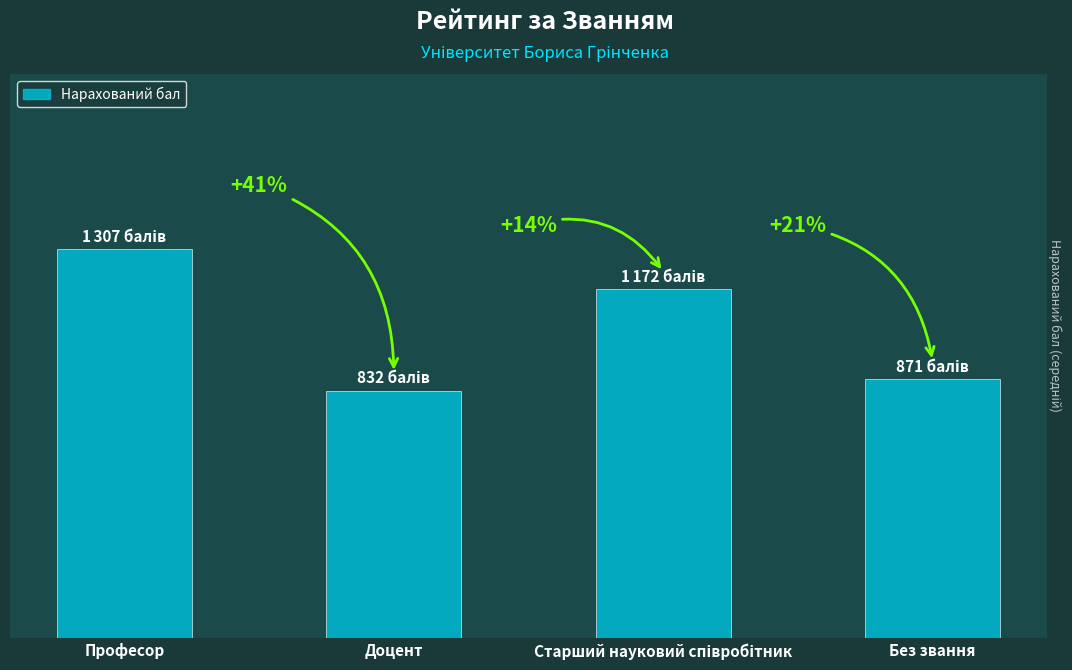

The chart shows a value of 450 at Без звання. True or false?

False